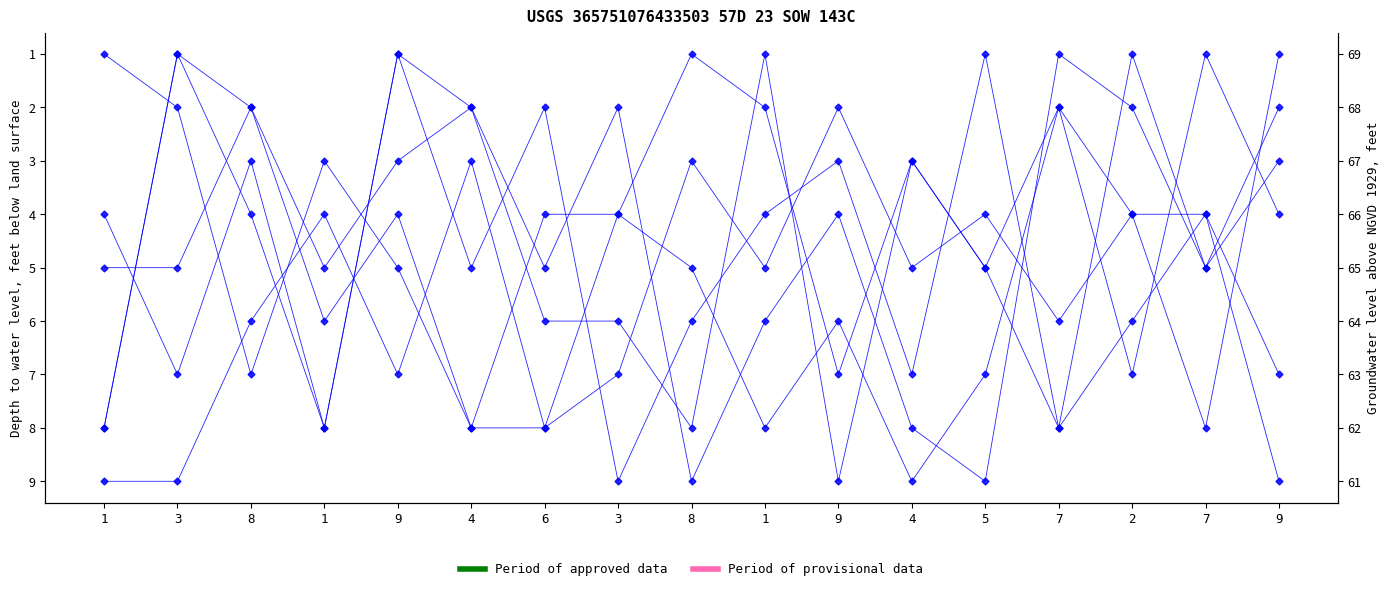

Reading left to right, transcribe all the data shown in this chart.

col_2: 1=1	3=2	8=7	1=3	9=5	4=8	6=4	3=4	8=1	1=2	9=7	4=3	5=5	7=8	2=6	7=4	9=9
col_5: 1=8	3=1	8=4	1=8	9=1	4=2	6=5	3=2	8=9	1=6	9=4	4=8	5=9	7=1	2=2	7=5	9=3
col_8: 1=9	3=9	8=6	1=4	9=7	4=3	6=8	3=4	8=5	1=8	9=6	4=9	5=7	7=2	2=7	7=1	9=4
col_6: 1=8	3=1	8=2	1=5	9=3	4=2	6=6	3=6	8=8	1=1	9=9	4=3	5=5	7=2	2=4	7=4	9=7
col_9: 1=4	3=7	8=3	1=8	9=1	4=5	6=2	3=9	8=6	1=4	9=3	4=7	5=1	7=8	2=1	7=5	9=2
col_4: 1=5	3=5	8=2	1=6	9=4	4=8	6=8	3=7	8=3	1=5	9=2	4=5	5=4	7=6	2=4	7=8	9=1